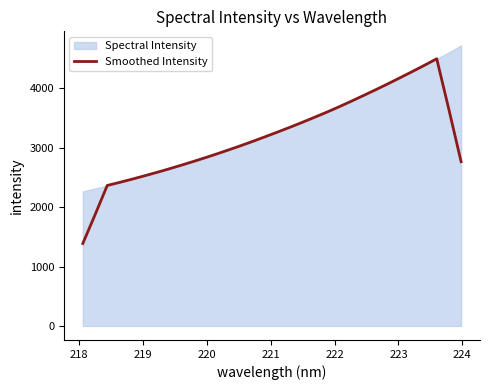

Reading left to right, transcribe all the data shown in this chart.

1387.3	1870.4	2364.1	2415.3	2468.1	2523.9	2580.8	2639.6	2701.2	2764.5	2829.9	2897.1	2967.0	3038.4	3112.4	3189.2	3267.1	3346.1	3428.5	3513.1	3599.1	3688.8	3782.4	3878.3	3975.6	4075.1	4177.5	4281.4	4387.0	4496.5	3641.2	2763.9